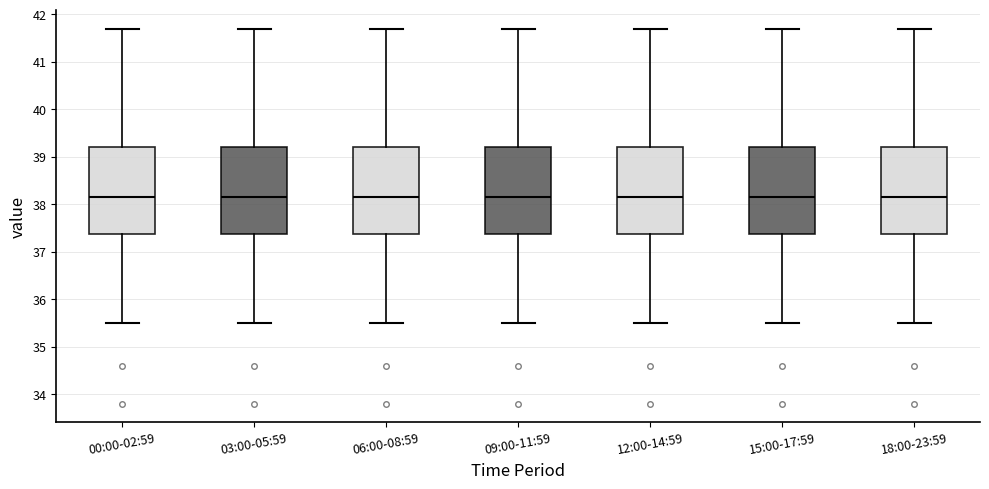

Reading left to right, read every box against the y-axis: the position of its median line, the range the box covers, and the ends of its whiskers. The values are not printed on the chart, so give them approximately, as read against the axis.

00:00-02:59: median 38.2, box 37.4 to 39.2, whiskers 35.5 to 41.7
03:00-05:59: median 38.2, box 37.4 to 39.2, whiskers 35.5 to 41.7
06:00-08:59: median 38.2, box 37.4 to 39.2, whiskers 35.5 to 41.7
09:00-11:59: median 38.2, box 37.4 to 39.2, whiskers 35.5 to 41.7
12:00-14:59: median 38.2, box 37.4 to 39.2, whiskers 35.5 to 41.7
15:00-17:59: median 38.2, box 37.4 to 39.2, whiskers 35.5 to 41.7
18:00-23:59: median 38.2, box 37.4 to 39.2, whiskers 35.5 to 41.7